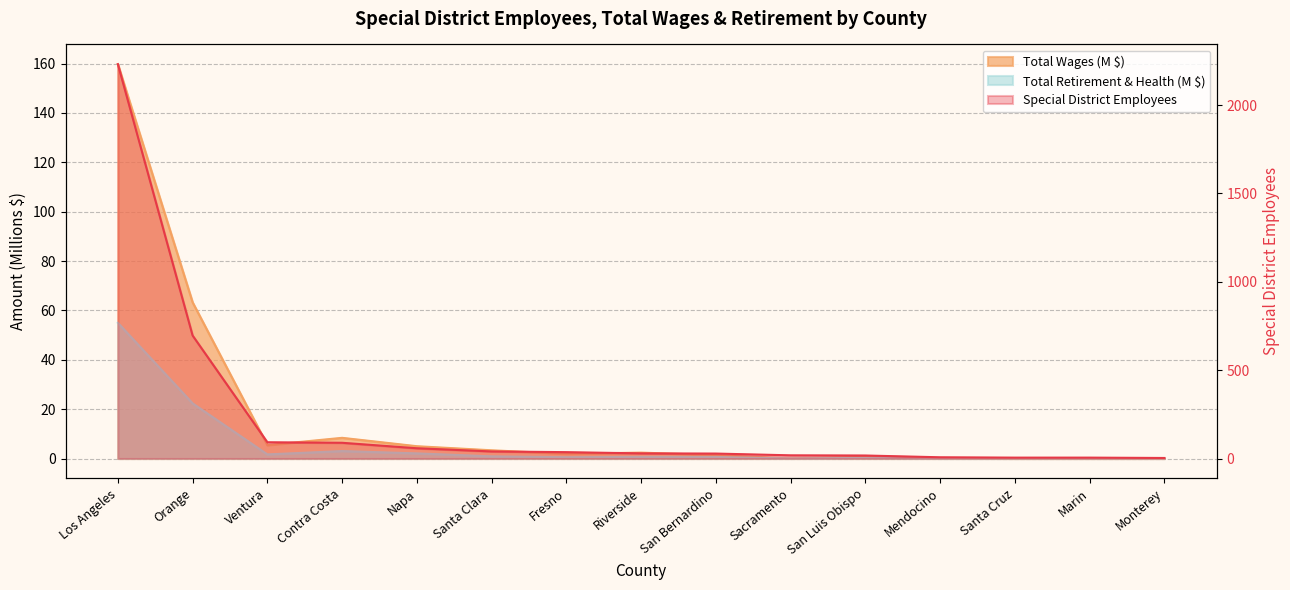

True or false: Total Retirement & Health Contribution and Total Wages cross at least once.

False